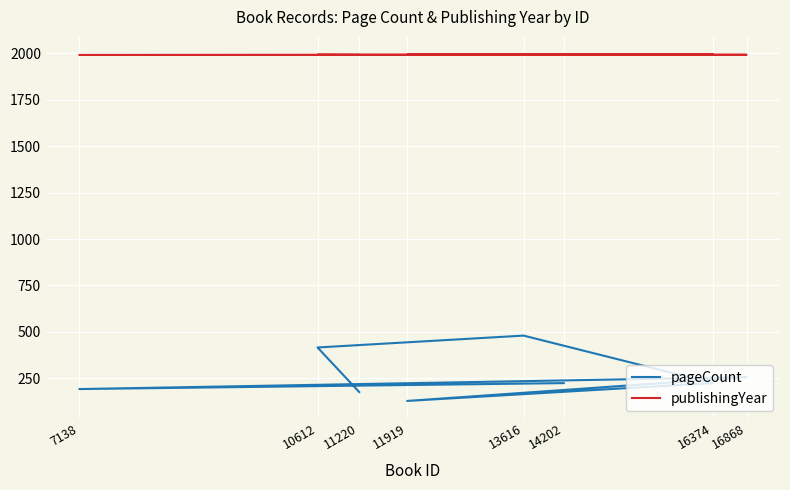

Between 13616 and 7138, which series saw the biggest shift?

pageCount